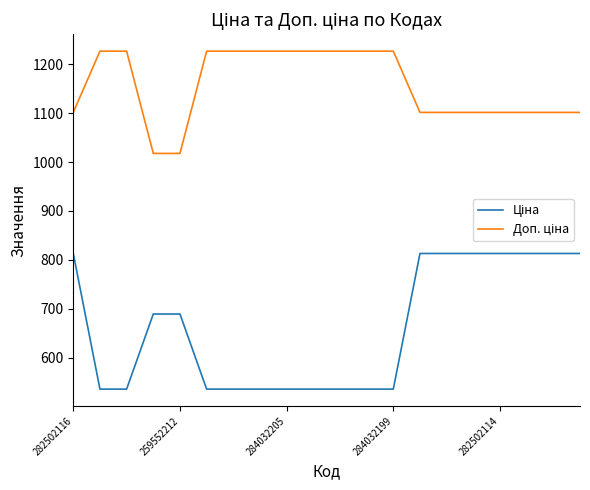

How many lines are shown in the chart?

2